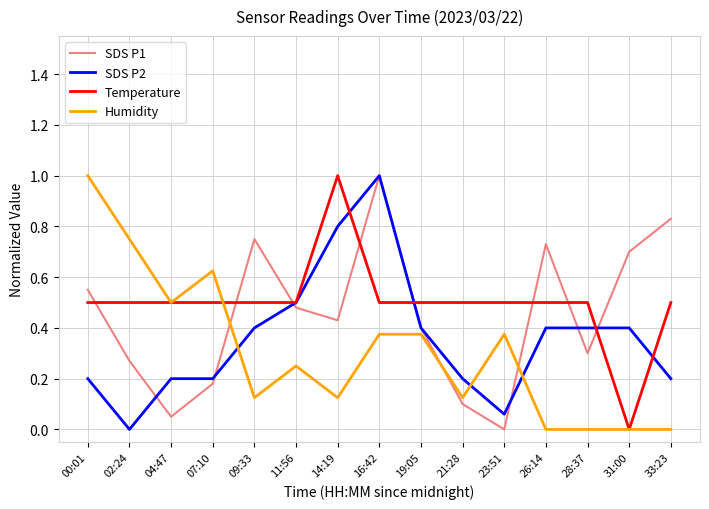

List the series in order of their overall mean, lowest first.

Humidity, SDS P2, SDS P1, Temperature